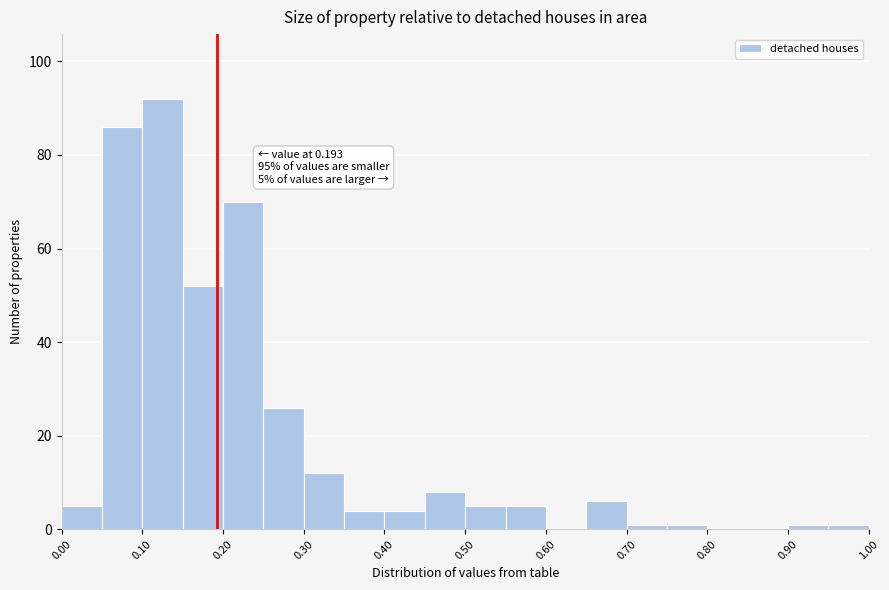

Over which range of the x-axis is the bar tallest?

0.10 to 0.15